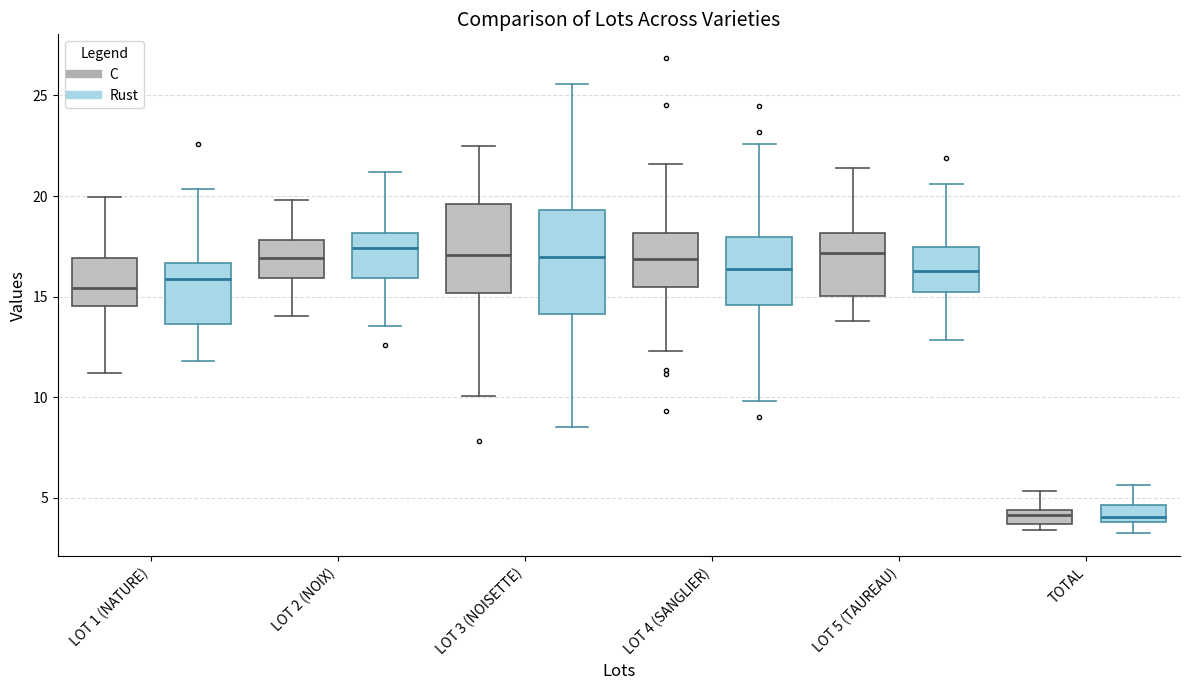

Where does the lower whisker of the box for LOT 2 (NOIX) (Rust) end on the y-axis? The values are not printed on the chart, so give them approximately, as read against the axis.

13.5